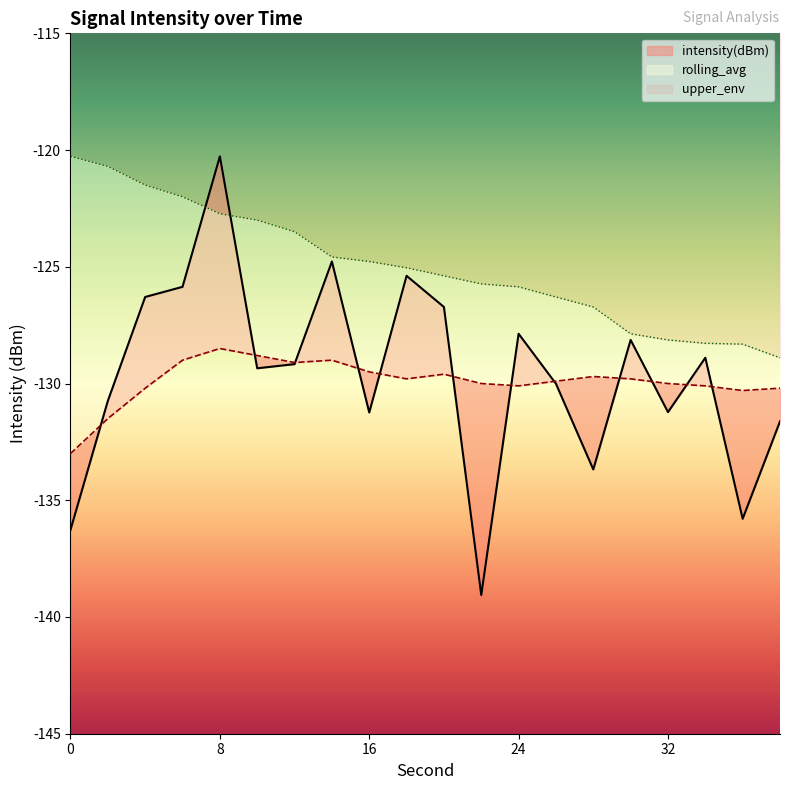

True or false: intensity(dBm) has a value of -133.7 at 28.

True